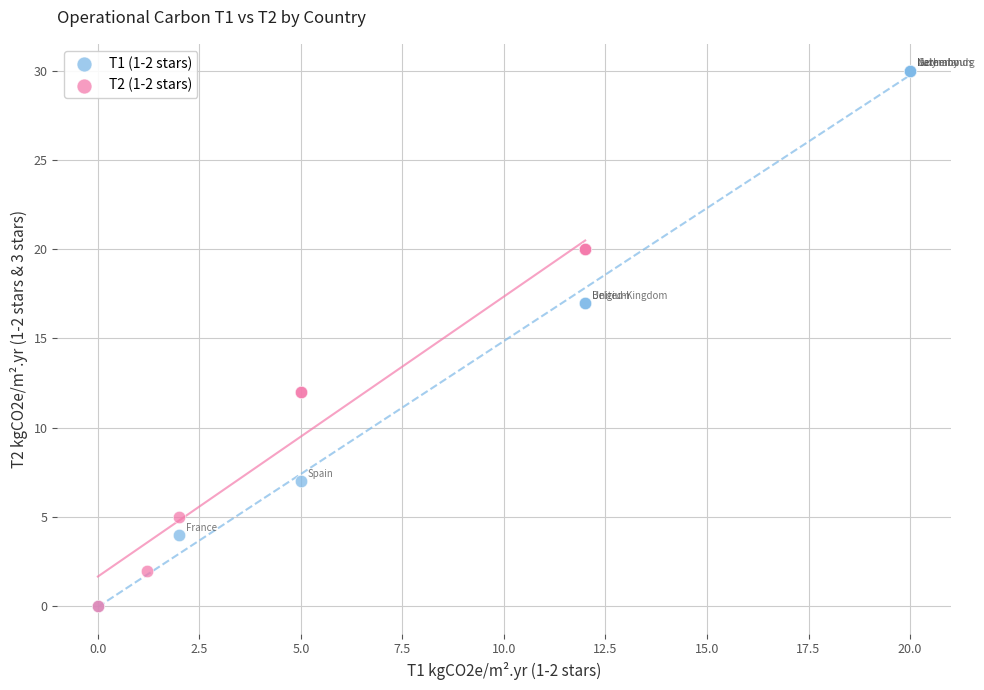

Which series contains the highest Y value?

T1 (1-2 stars)